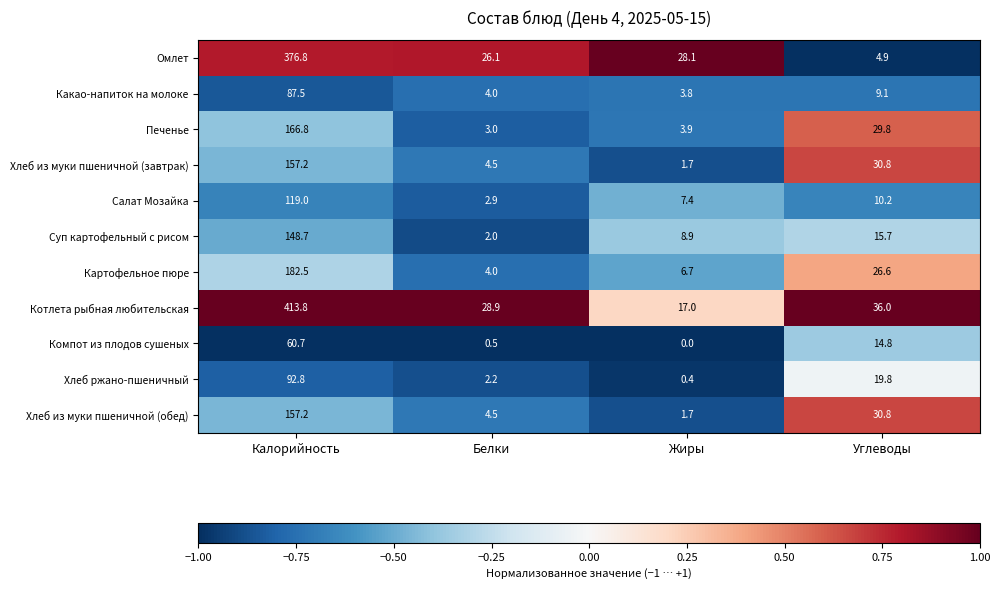

How many values in the Хлеб из муки пшеничной (обед) series are below 30?

2